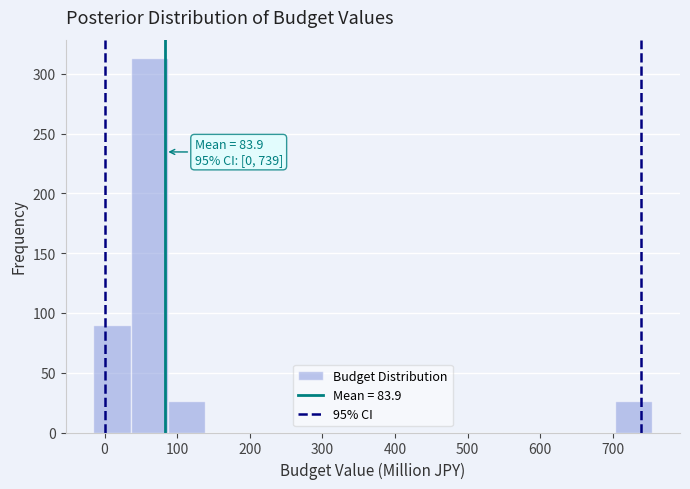

Which range on the x-axis has the tallest bar?

40 to 90